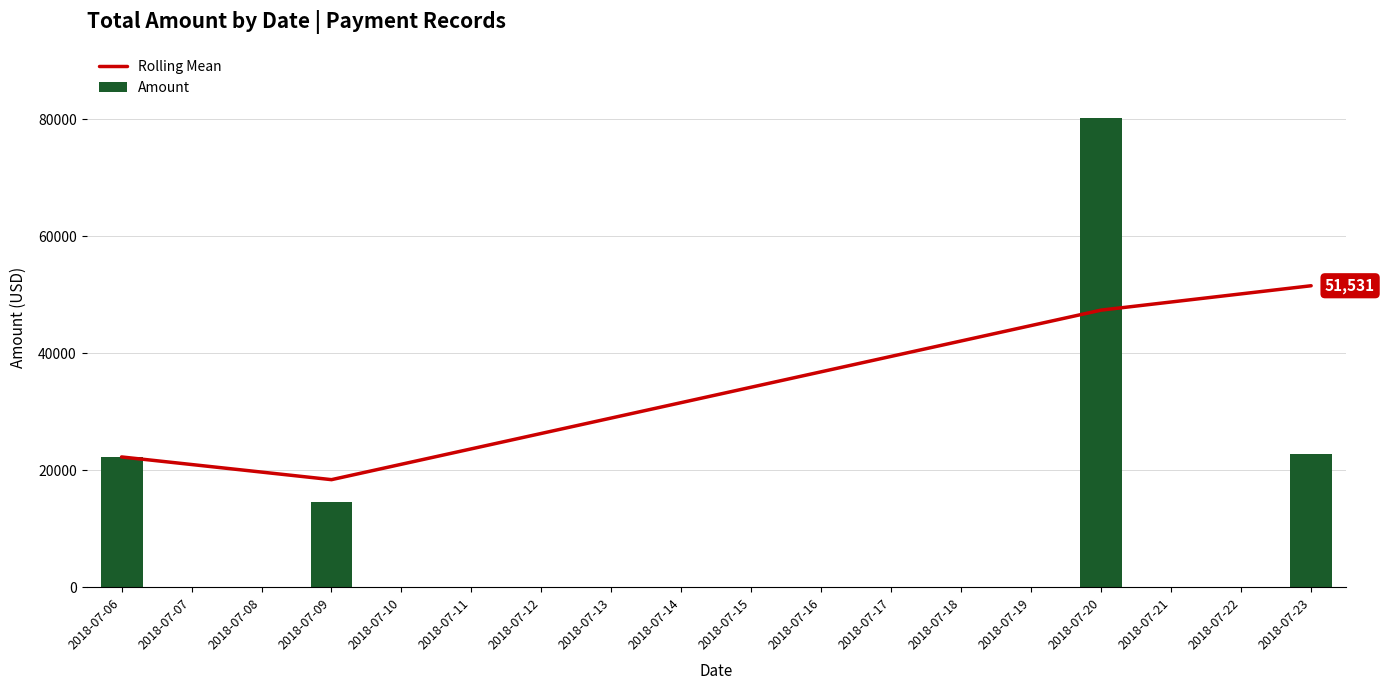

What is the value of the Rolling Mean bar at the 3rd from the left?

47367.3